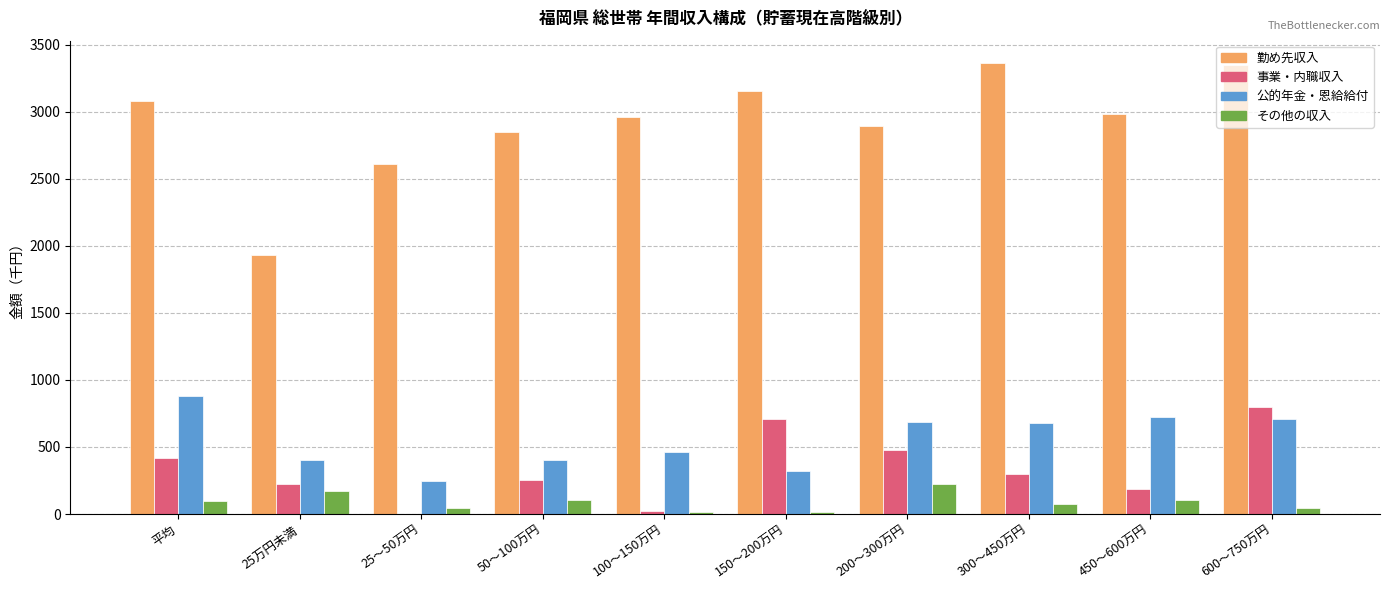

Which series has the largest total across all categories?

勤め先収入